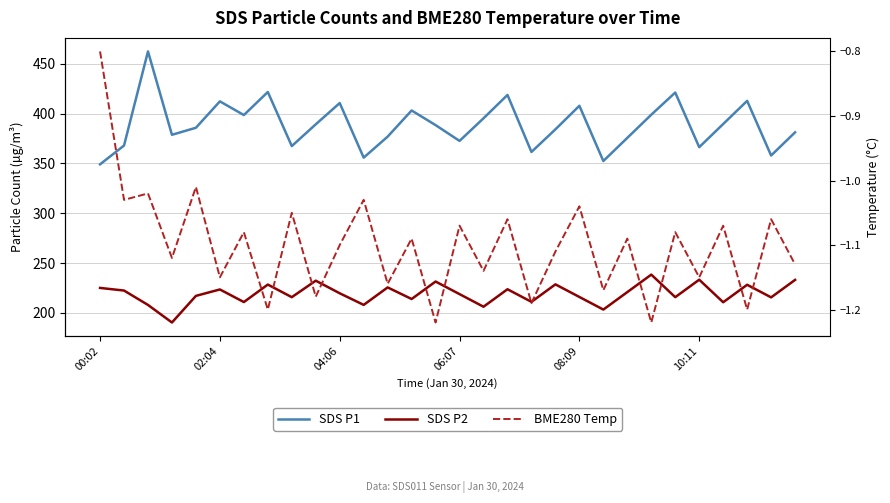

What are all the series names shown in the legend?

SDS P1, SDS P2, BME280 Temp